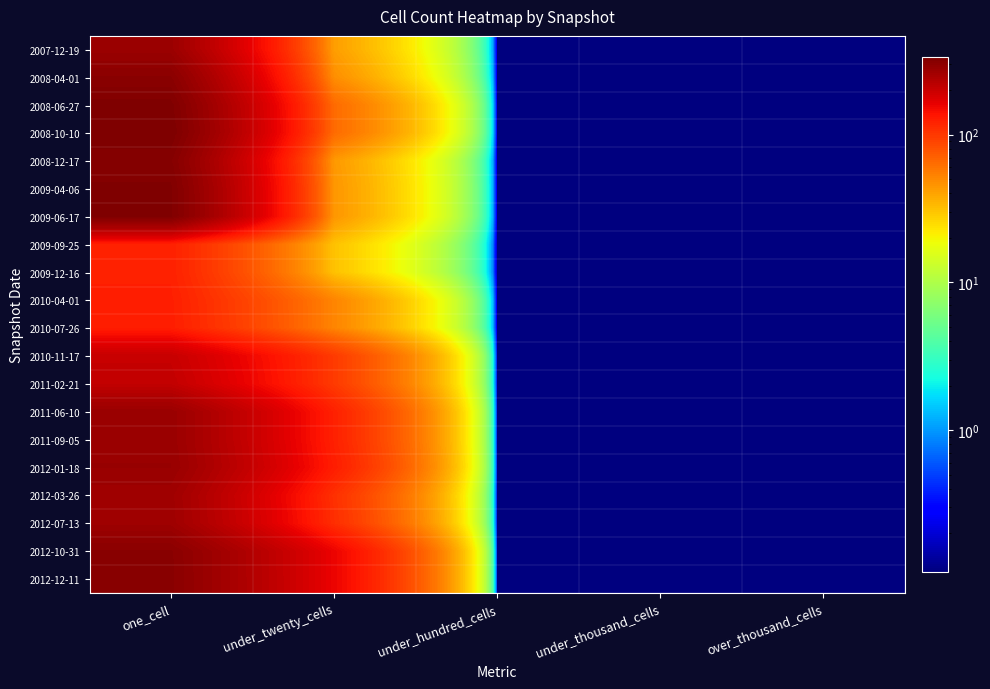

List the series in order of their peak value, highest first.

2008-10-10, 2008-06-27, 2009-06-17, 2009-04-06, 2008-12-17, 2012-12-11, 2012-10-31, 2008-04-01, 2012-01-18, 2011-06-10, 2011-09-05, 2007-12-19, 2012-07-13, 2012-03-26, 2011-02-21, 2010-11-17, 2010-07-26, 2010-04-01, 2009-09-25, 2009-12-16